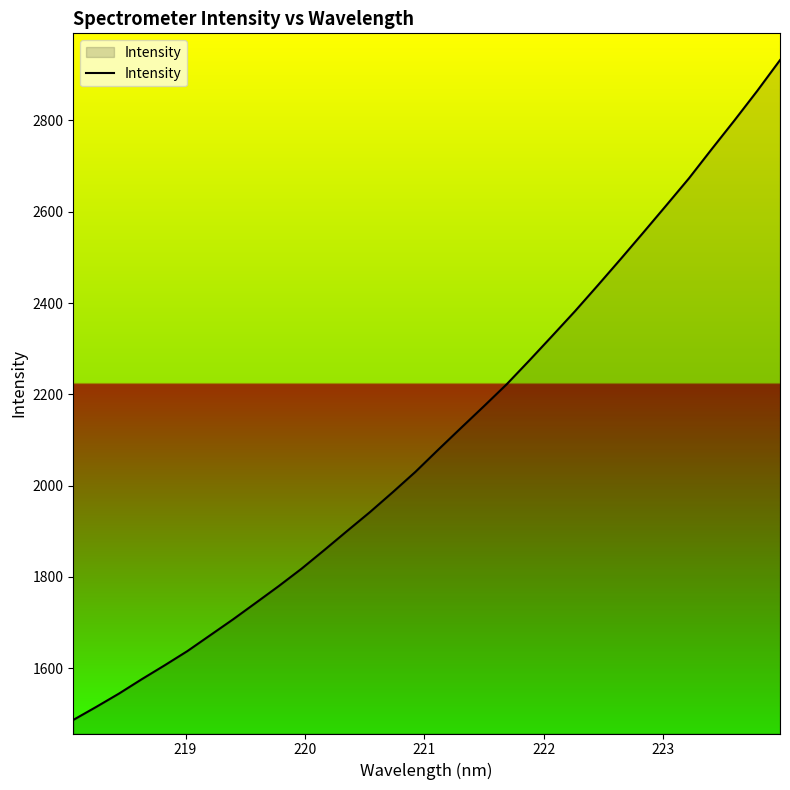

What is the smallest value displayed?

1486.6